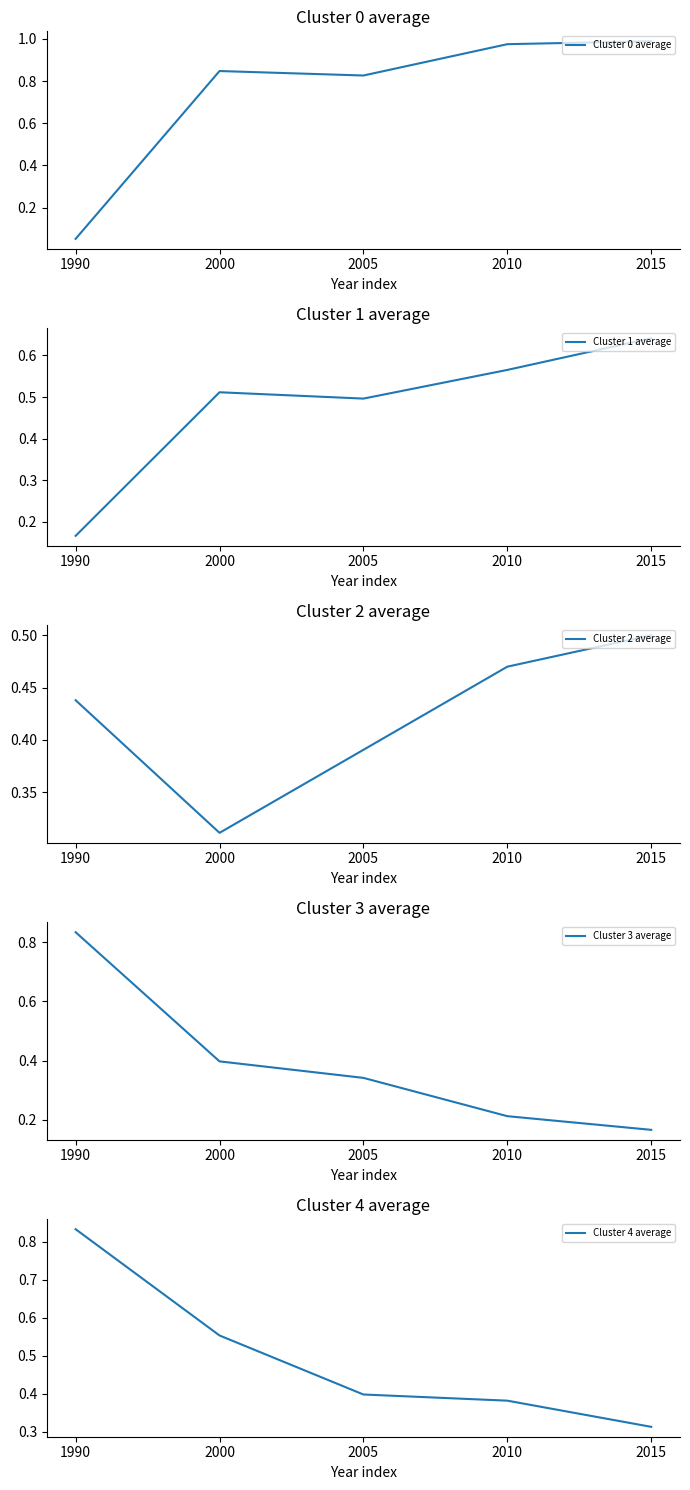

What is the sum of the Cluster 0 average values at 2010 and 2000?

1.8